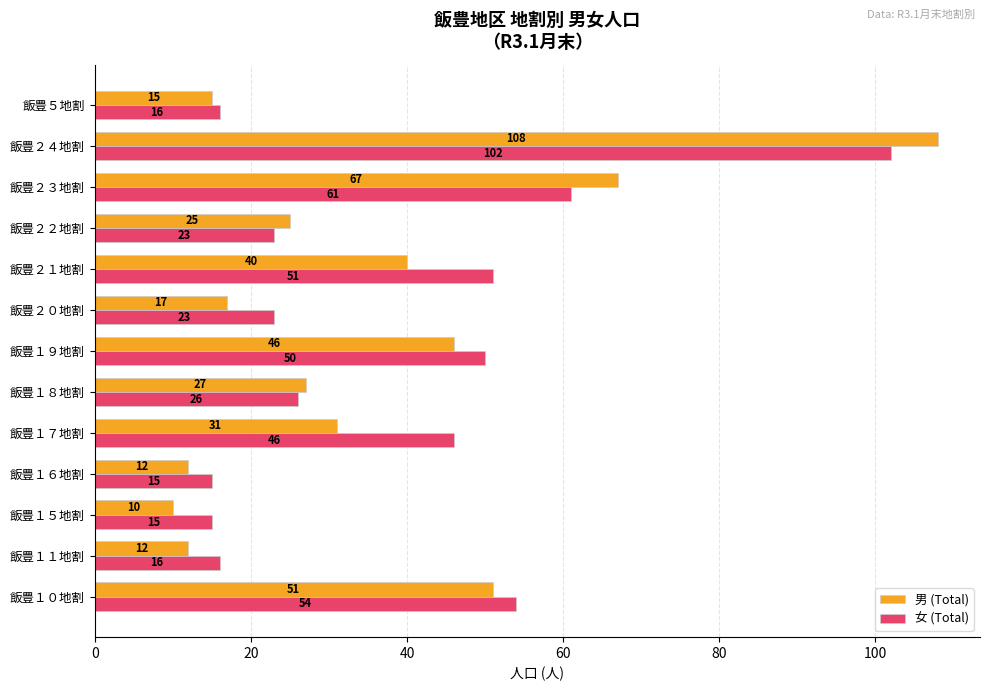

What is the average value of the 女 (Total) series?

38